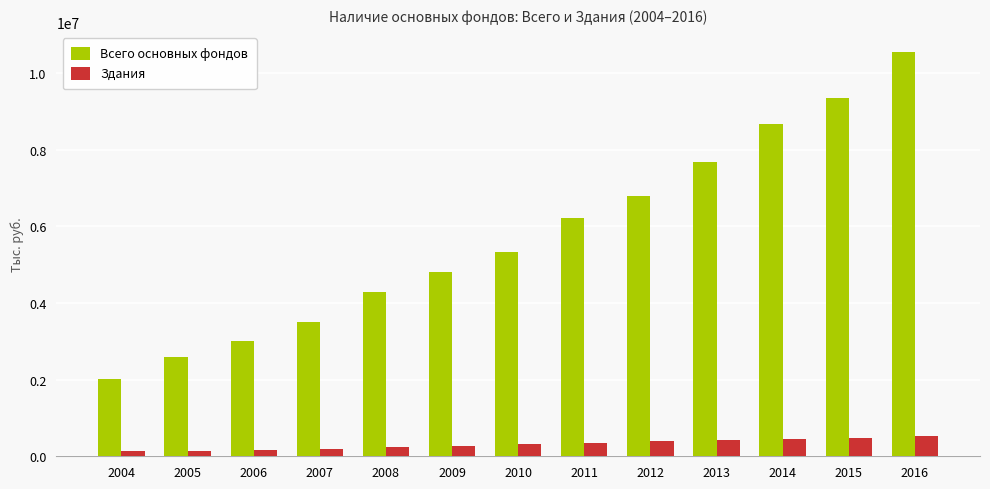

The value of Здания at 2014 is 454831. True or false?

True